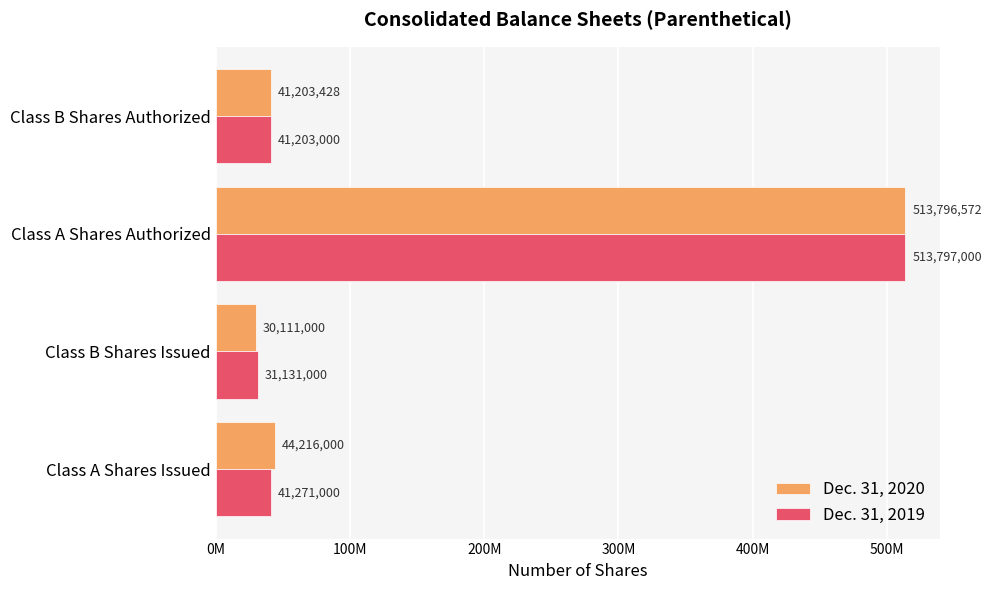

List the labels in order of Dec. 31, 2019 value, largest first.

Class A Shares Authorized, Class A Shares Issued, Class B Shares Authorized, Class B Shares Issued